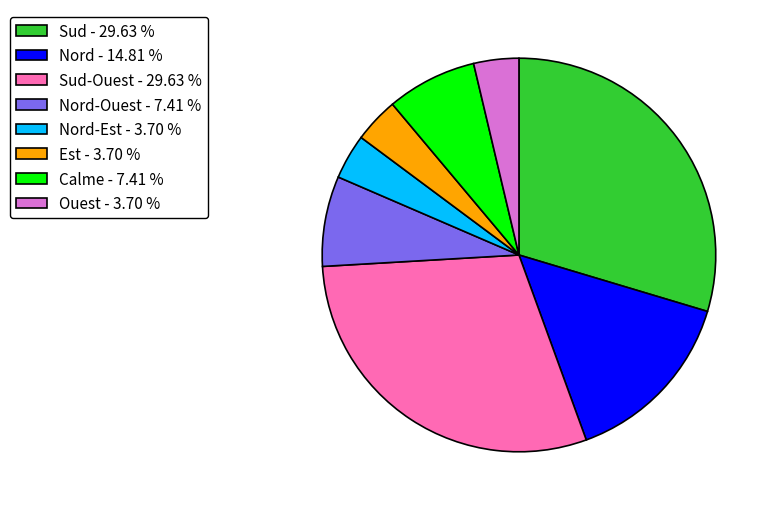

Count the number of slices in the pie.

8